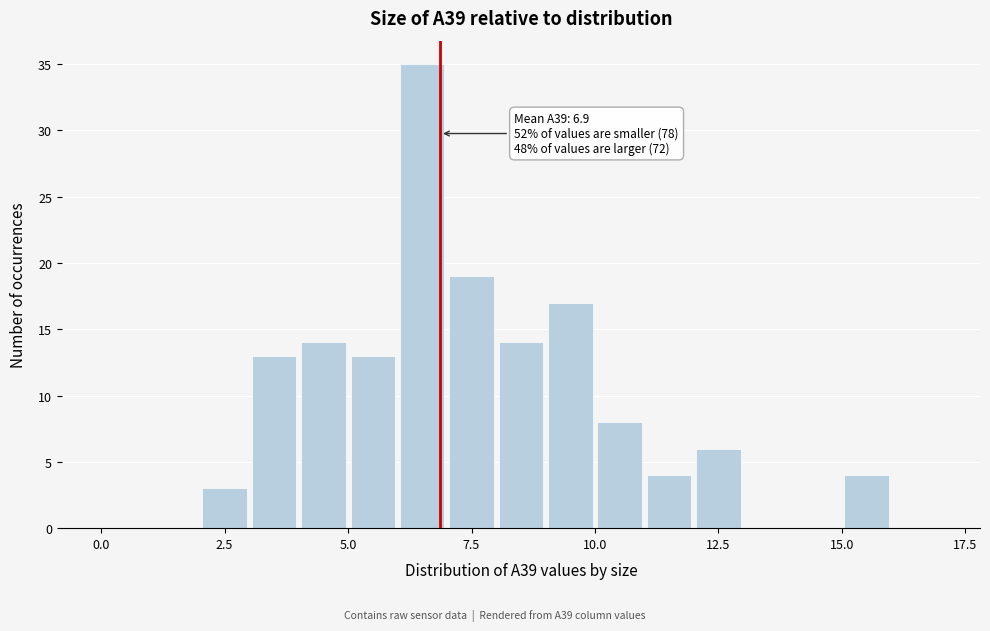

Read against the x-axis, roughly where is the centre of the tallest bar?

6.5